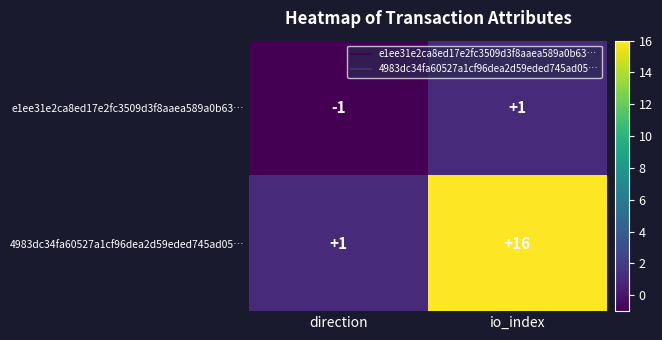

List the series in order of their peak value, lowest first.

e1ee31e2ca8ed17e2fc3509d3f8aaea589a0b63…, 4983dc34fa60527a1cf96dea2d59eded745ad05…